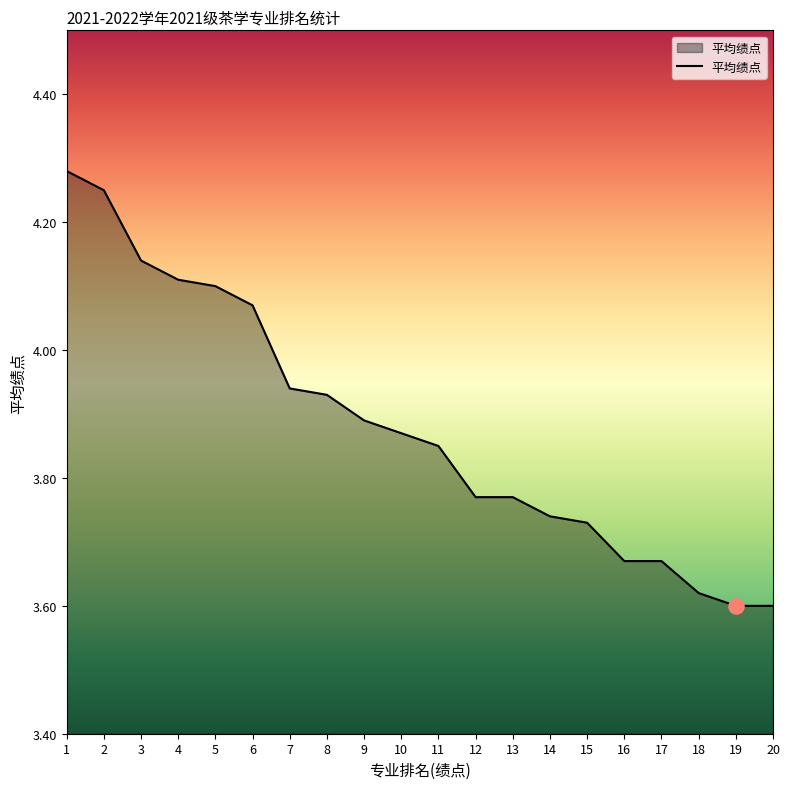

What is the change in value from 14 to 20?

-0.1